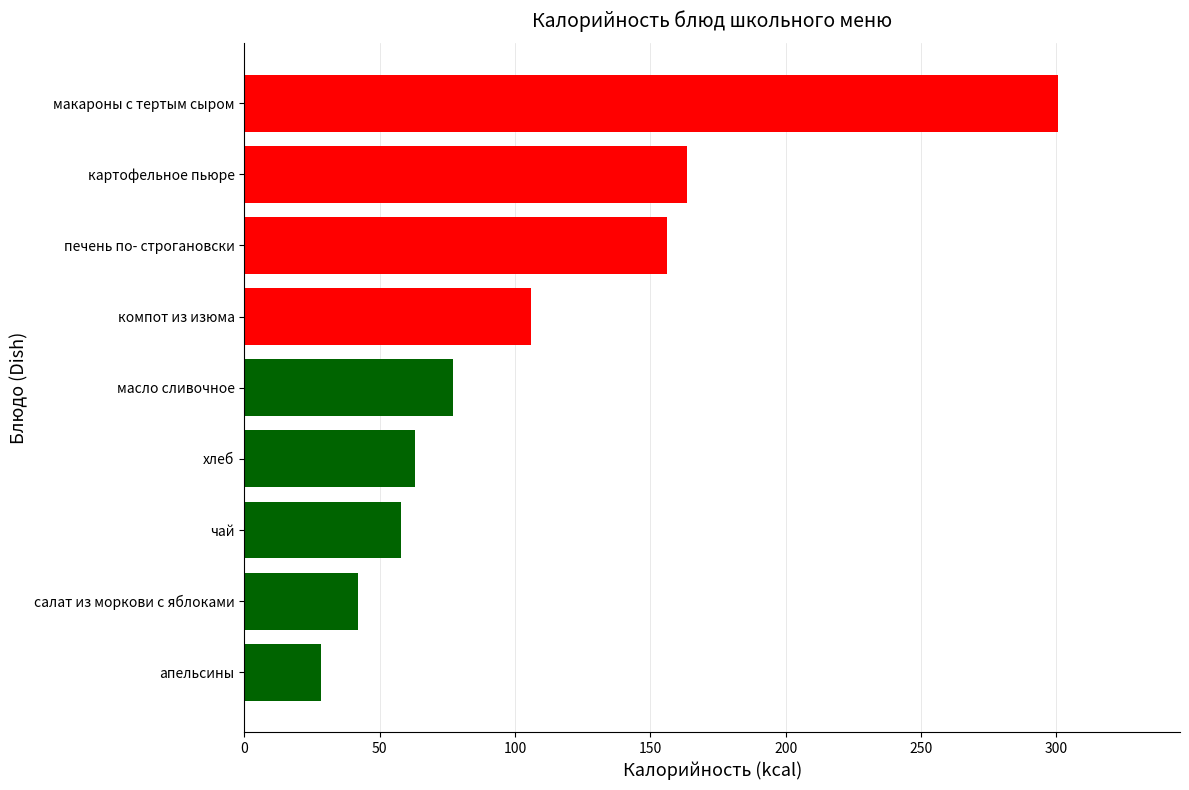

What is the ratio of the value at макароны с тертым сыром to the value at масло сливочное?

3.9